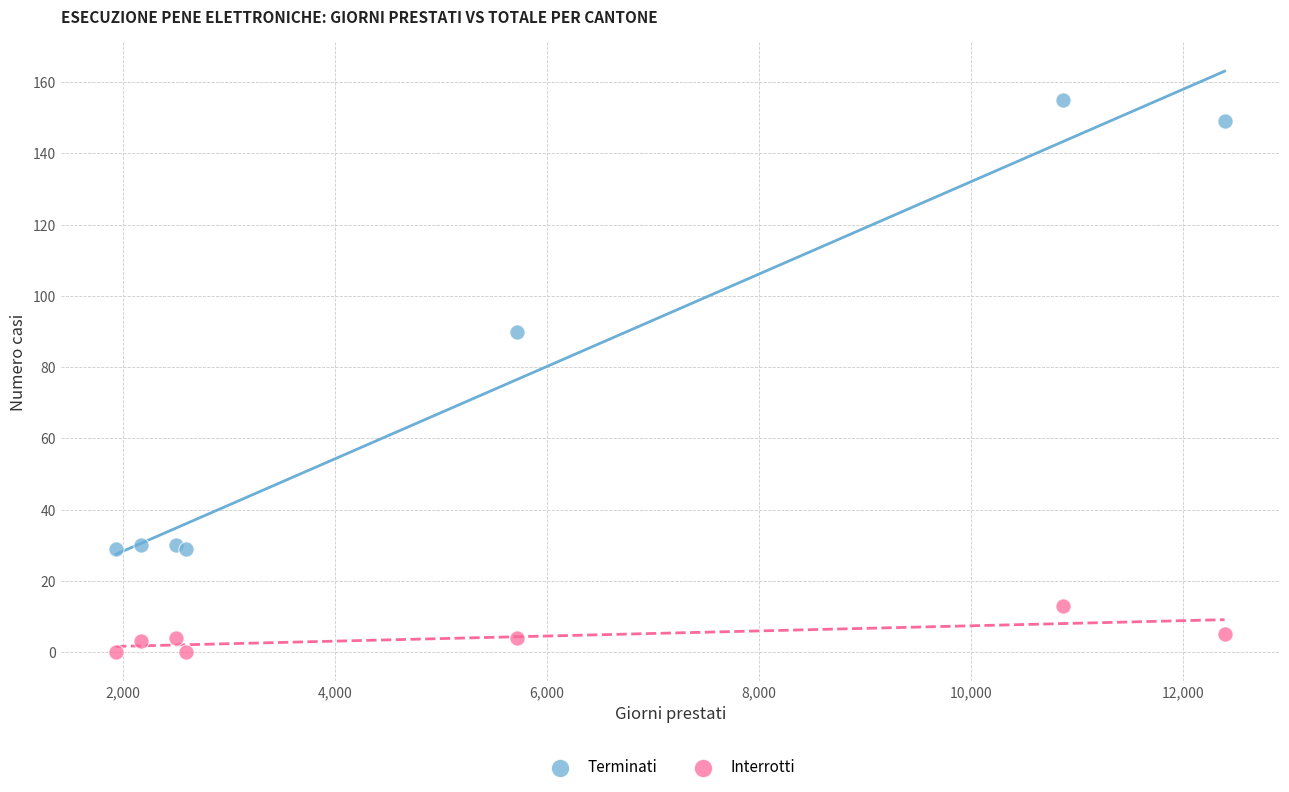

Which series reaches the maximum Y coordinate?

Terminati